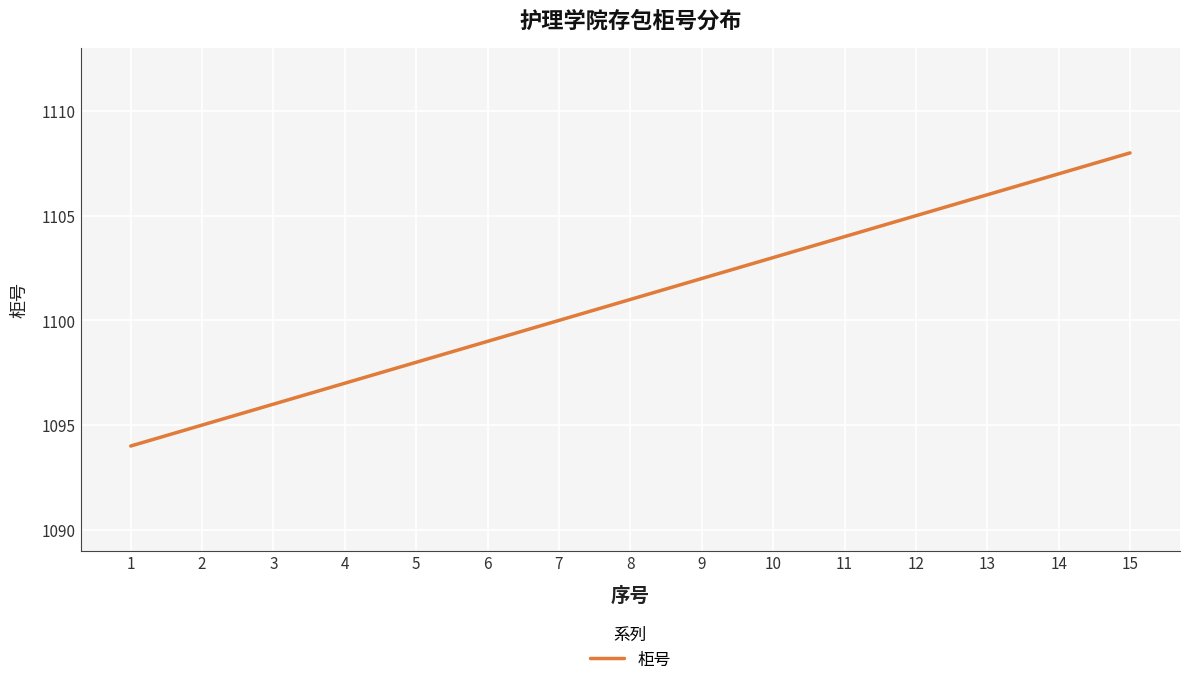

List the labels in order of value, largest first.

15, 14, 13, 12, 11, 10, 9, 8, 7, 6, 5, 4, 3, 2, 1